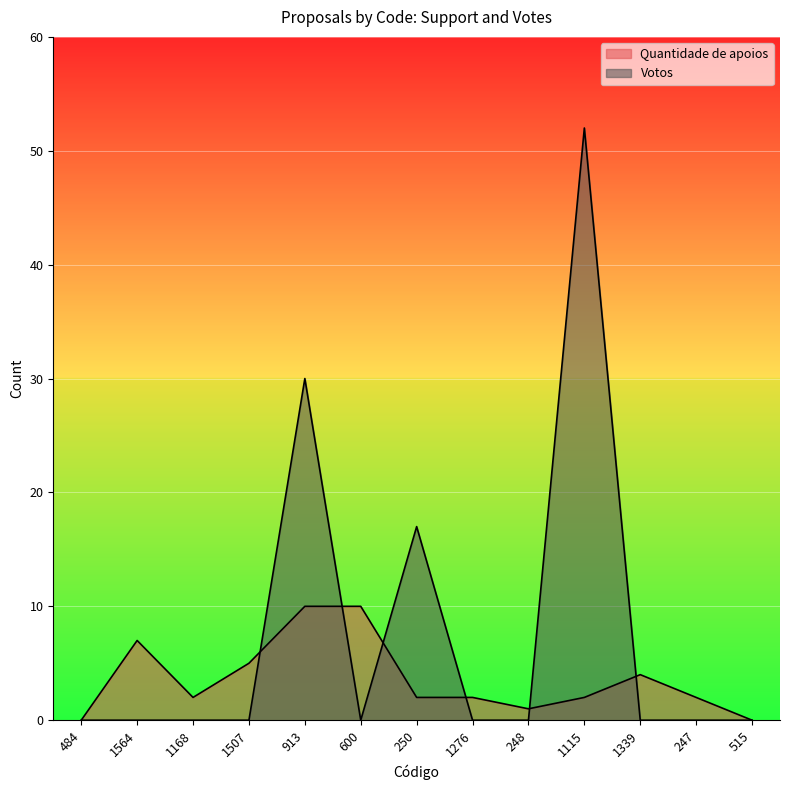

At how many categories does at least one series exceed 2?

7